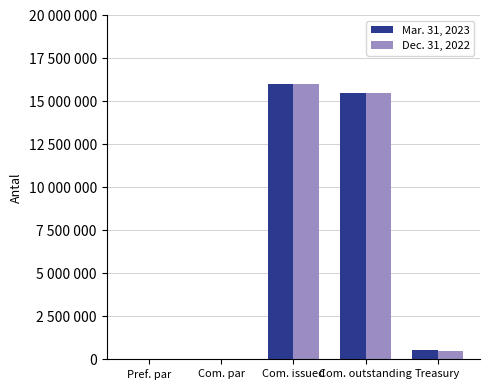

What position from the right is Com. outstanding?

2